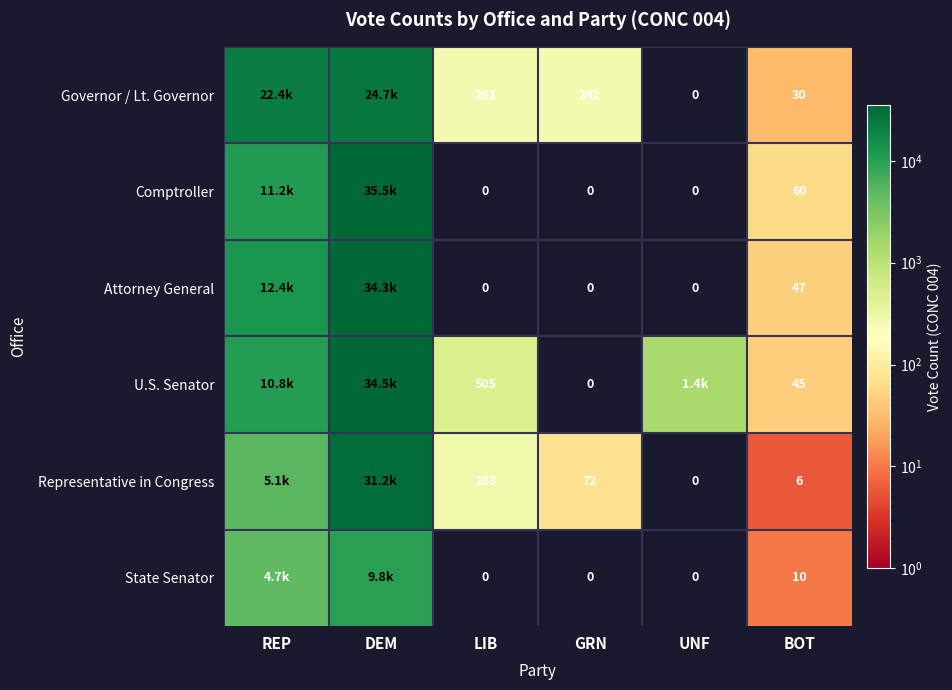

Is it true that State Senator equals 2 at BOT?

False